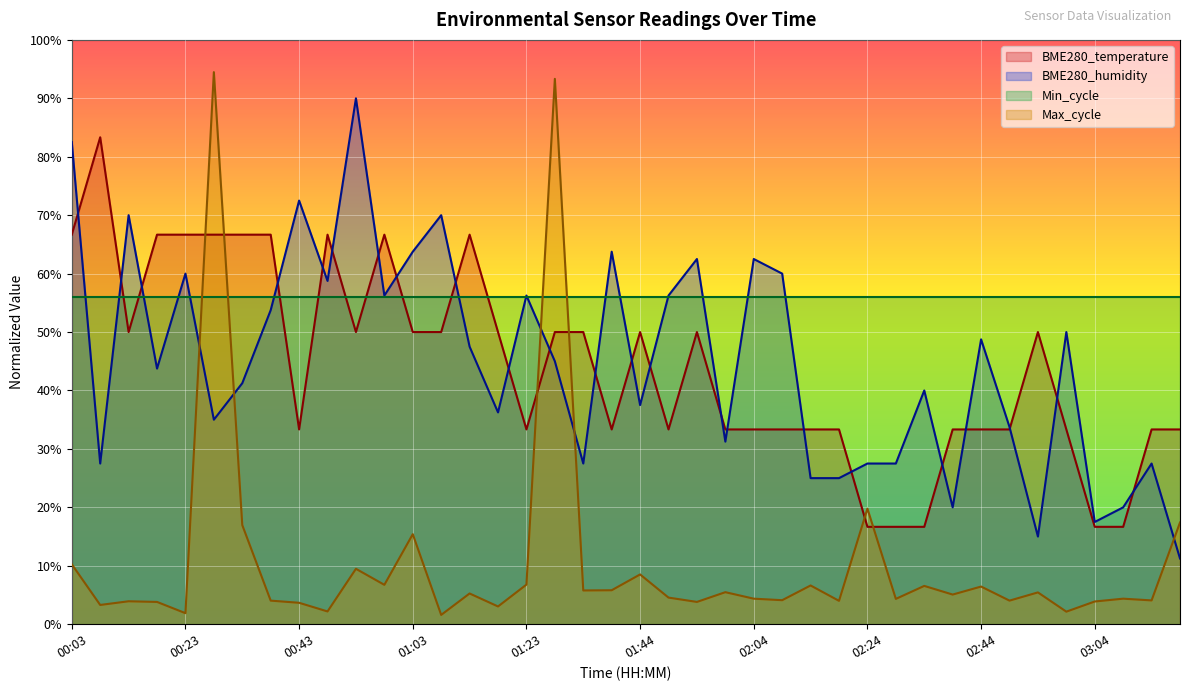

How many lines are shown in the chart?

4